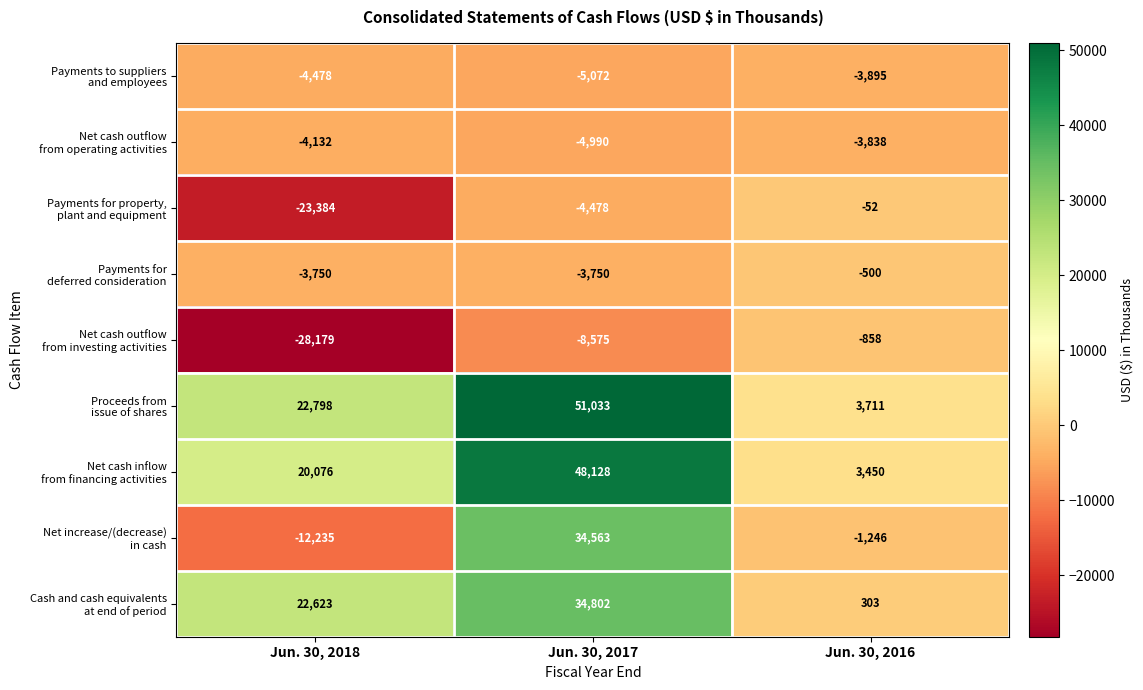

Which category has the lowest value across all series?

Jun. 30, 2018